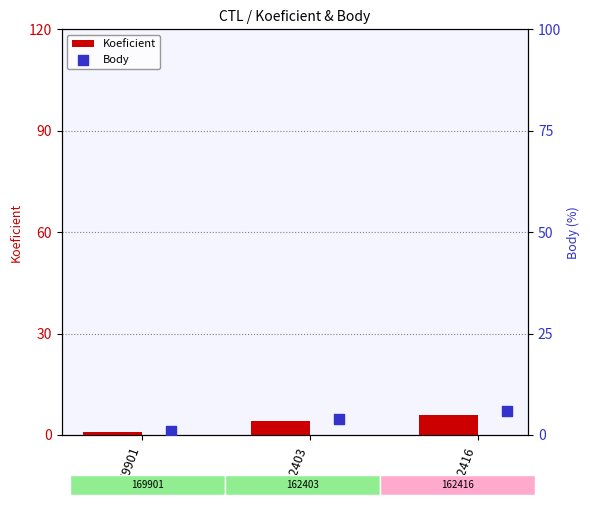

True or false: Koeficient has a value of 6 at 162416.

True